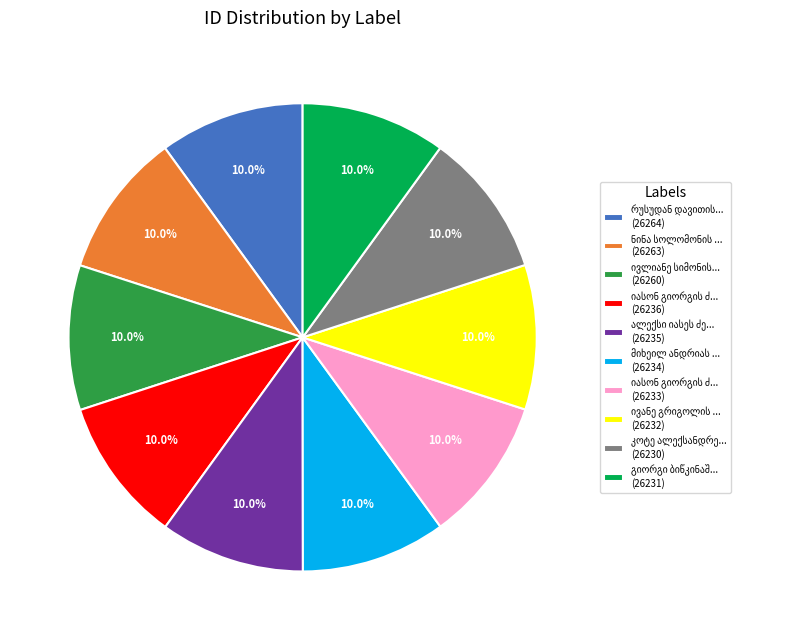

Is there any slice that represents more than half of the pie?

No